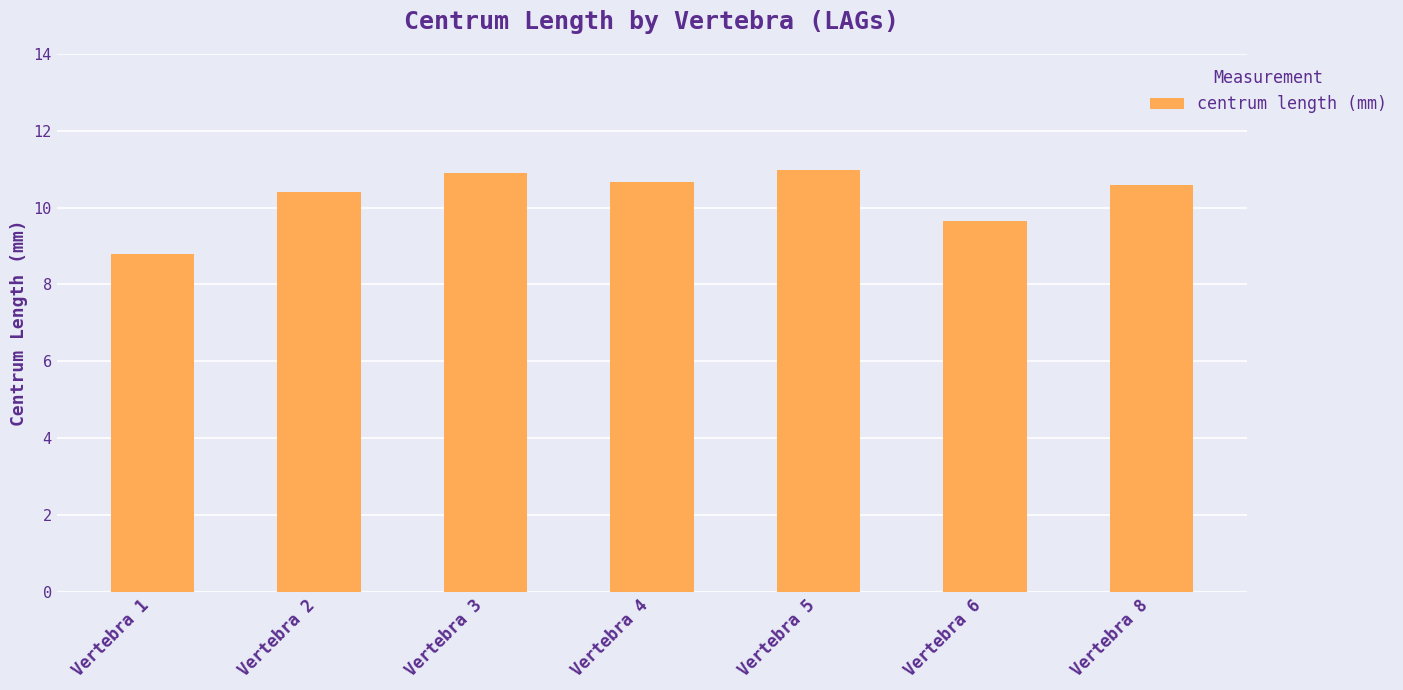

Where is the data nearest to the value 9?

Vertebra 1